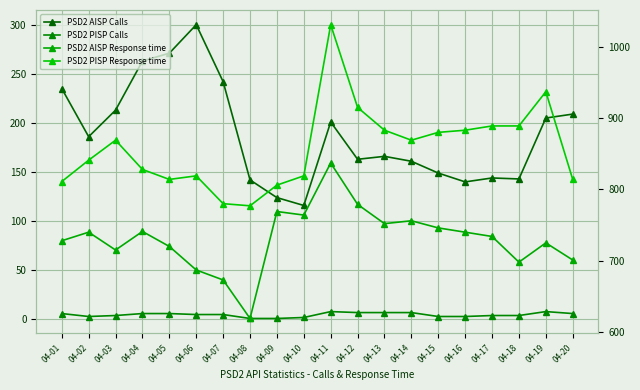

Is this an area chart (filled region under the line)?

No